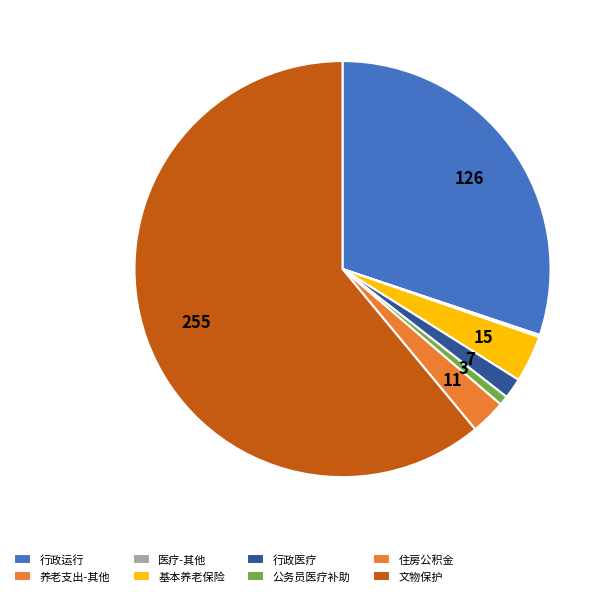

How many segments does this pie chart have?

8